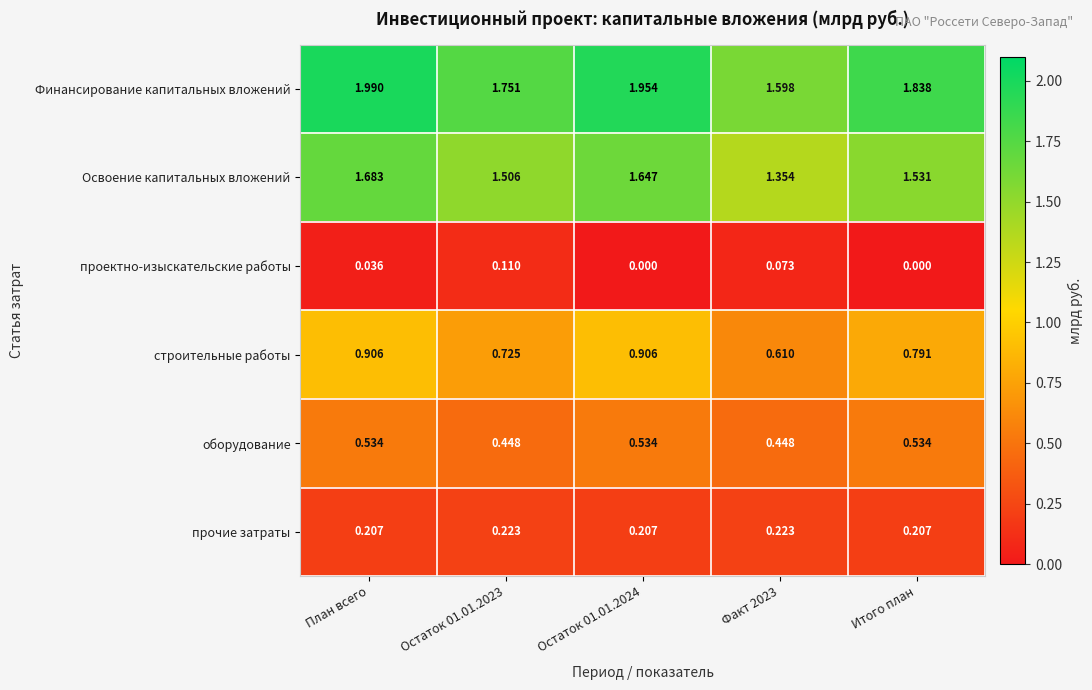

Which series changed the most between Остаток 01.01.2024 and Факт 2023?

Финансирование капитальных вложений